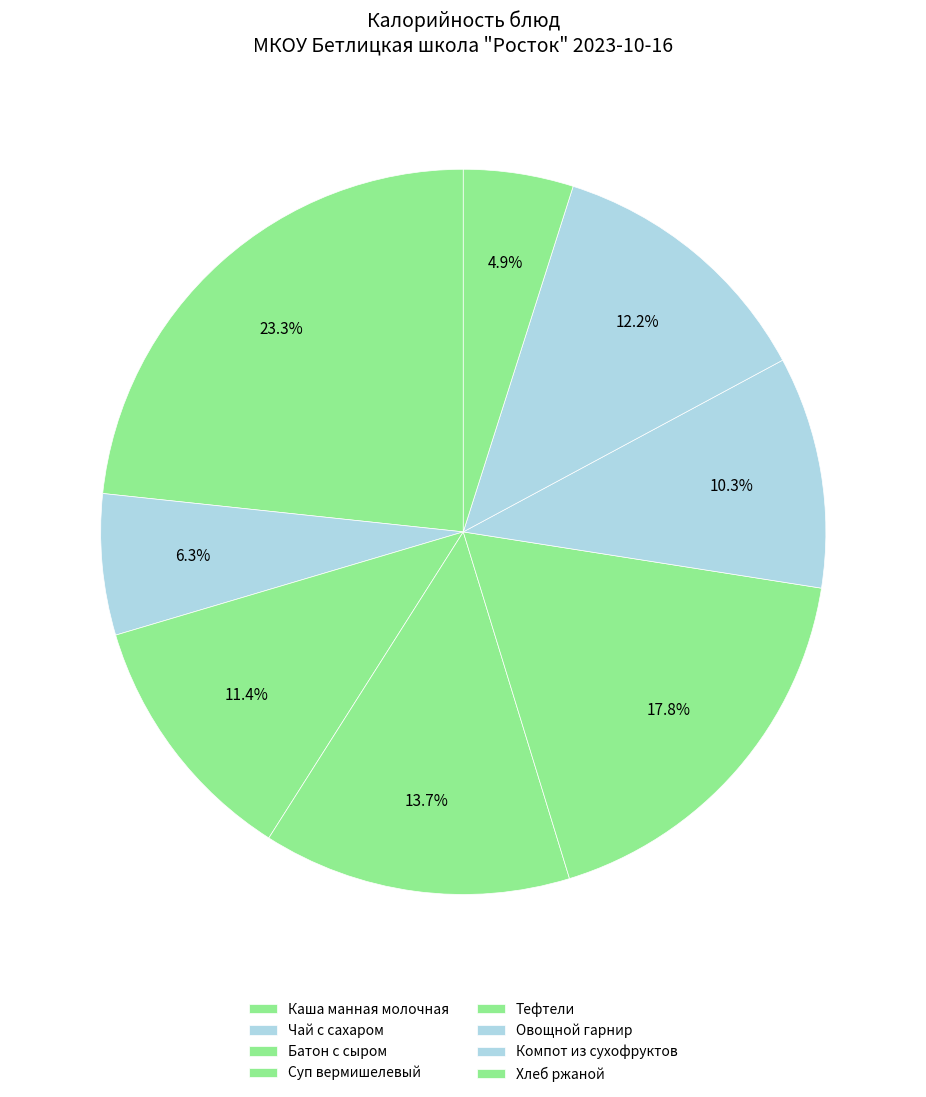

Count the number of slices in the pie.

8